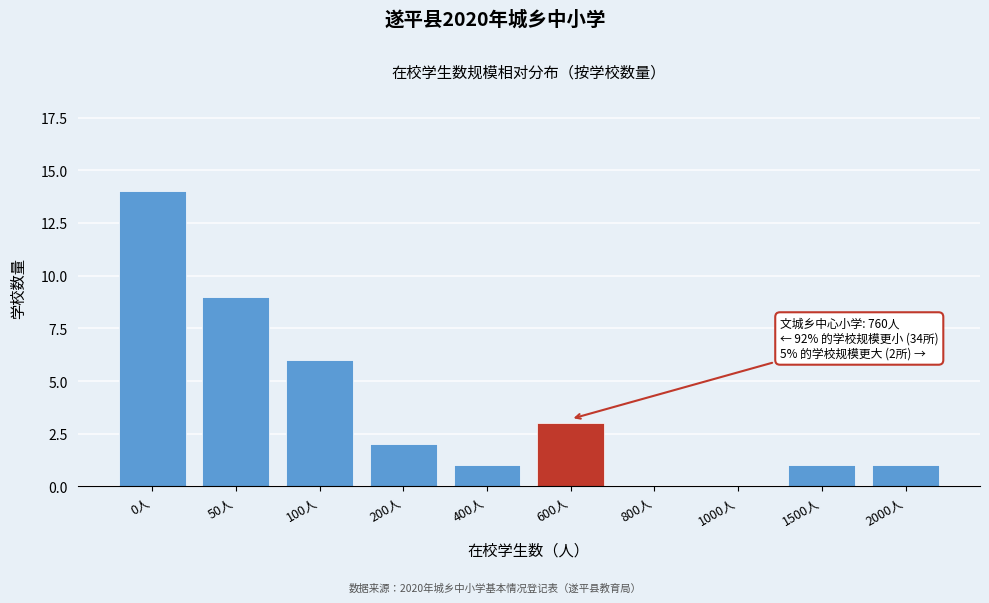

Reading left to right, what are all the values shown in this chart?

0人=14	50人=9	100人=6	200人=2	400人=1	600人=3	800人=0	1000人=0	1500人=1	2000人=1